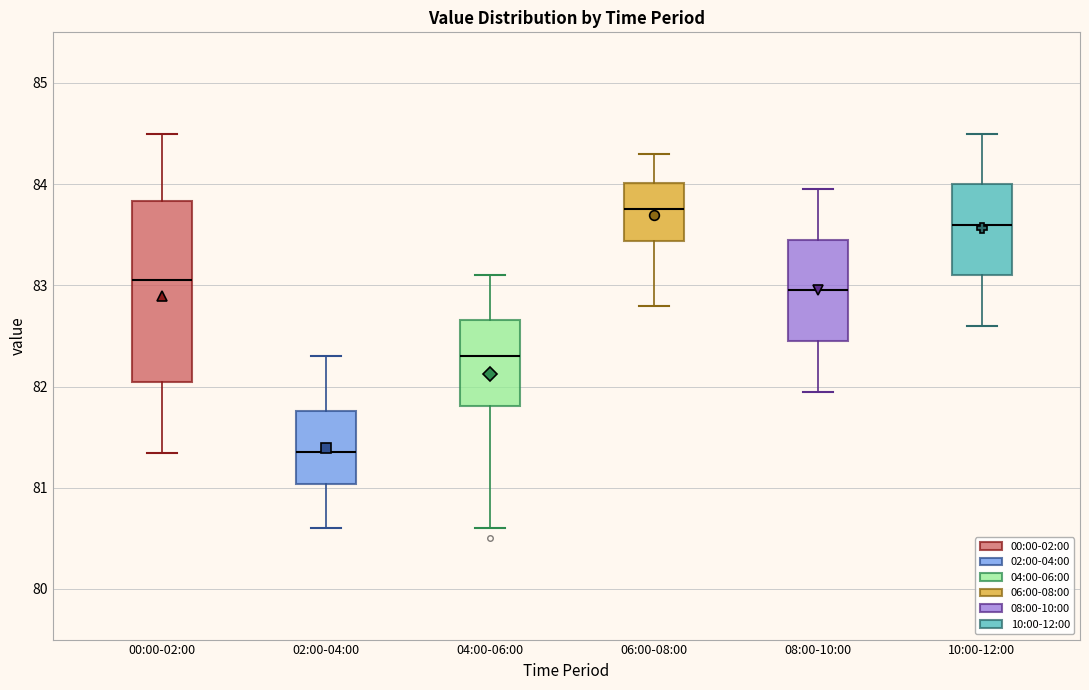

Reading left to right, transcribe this box plot: for each box, give where its median line is, the range the box spans, and where its two whiskers end, as read against the y-axis. The values are not printed on the chart, so give them approximately, as read against the axis.

00:00-02:00: median 83.1, box 82.0 to 83.8, whiskers 81.3 to 84.5
02:00-04:00: median 81.4, box 81.0 to 81.8, whiskers 80.6 to 82.3
04:00-06:00: median 82.3, box 81.8 to 82.7, whiskers 80.6 to 83.1
06:00-08:00: median 83.8, box 83.4 to 84.0, whiskers 82.8 to 84.3
08:00-10:00: median 83.0, box 82.5 to 83.5, whiskers 82.0 to 84.0
10:00-12:00: median 83.6, box 83.1 to 84.0, whiskers 82.6 to 84.5